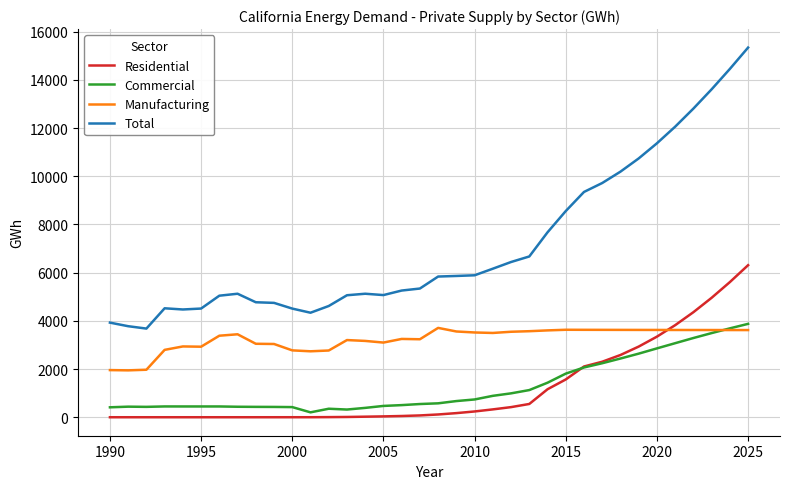

How many times do Manufacturing and Residential cross each other?

1